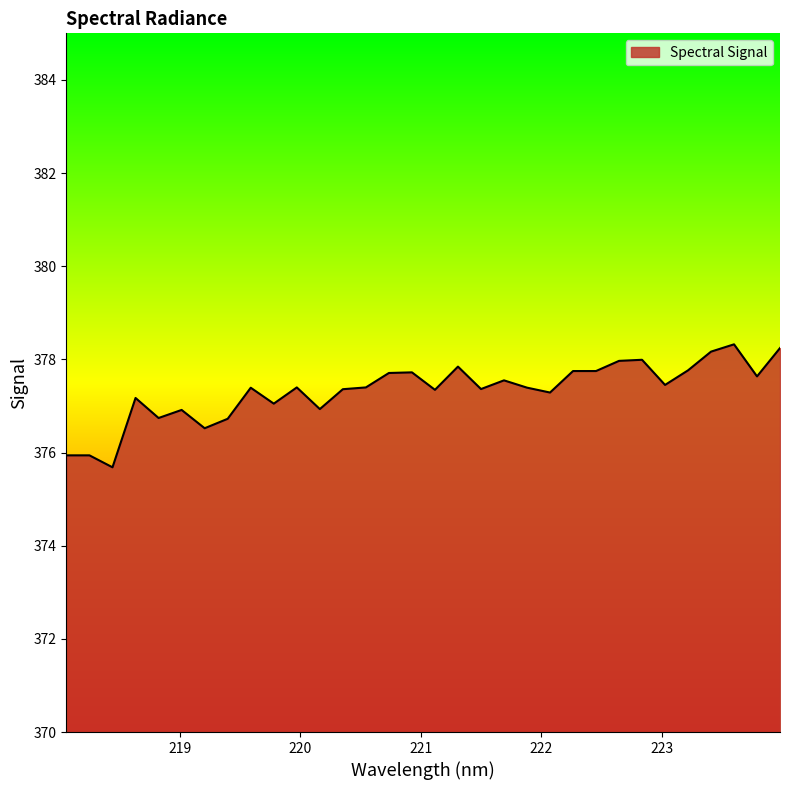

What is the difference between the maximum and minimum values?

2.6